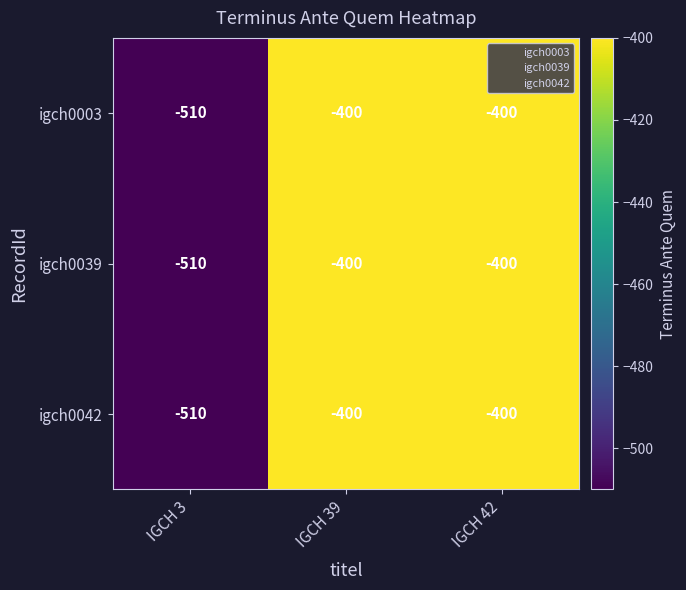

What value does the igch0039 series have at IGCH 39, to the nearest 5?

-400